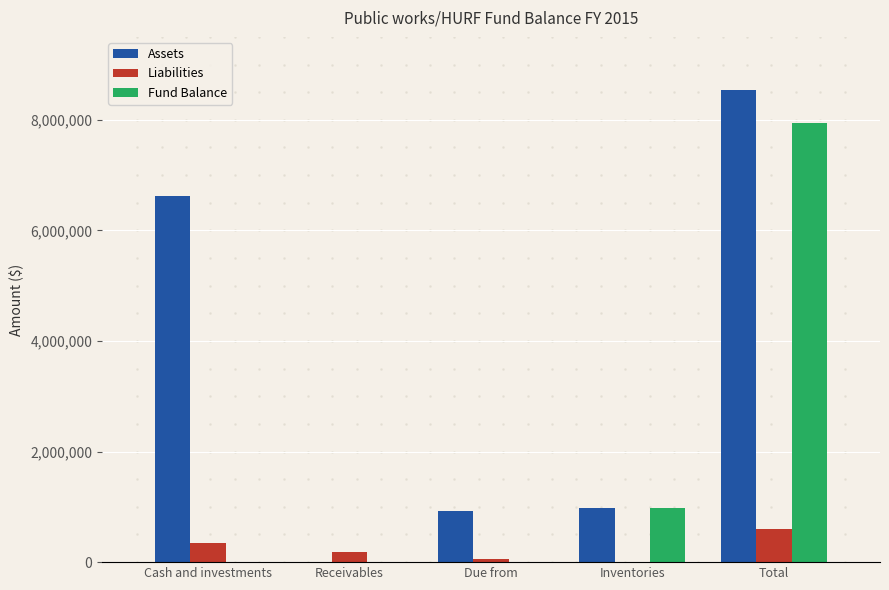

True or false: Fund Balance has a value of 3118681 at Due from.

False